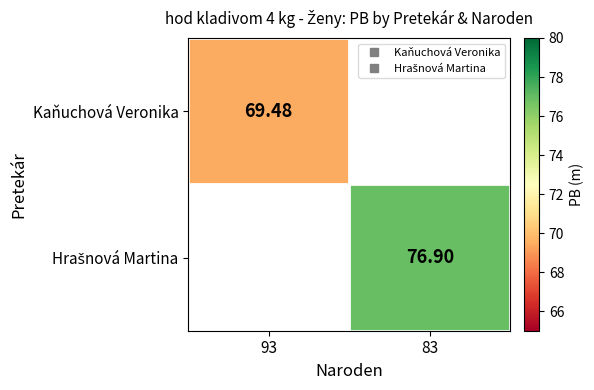

Rank the series by their maximum value, from lowest to highest.

Kaňuchová Veronika, Hrašnová Martina